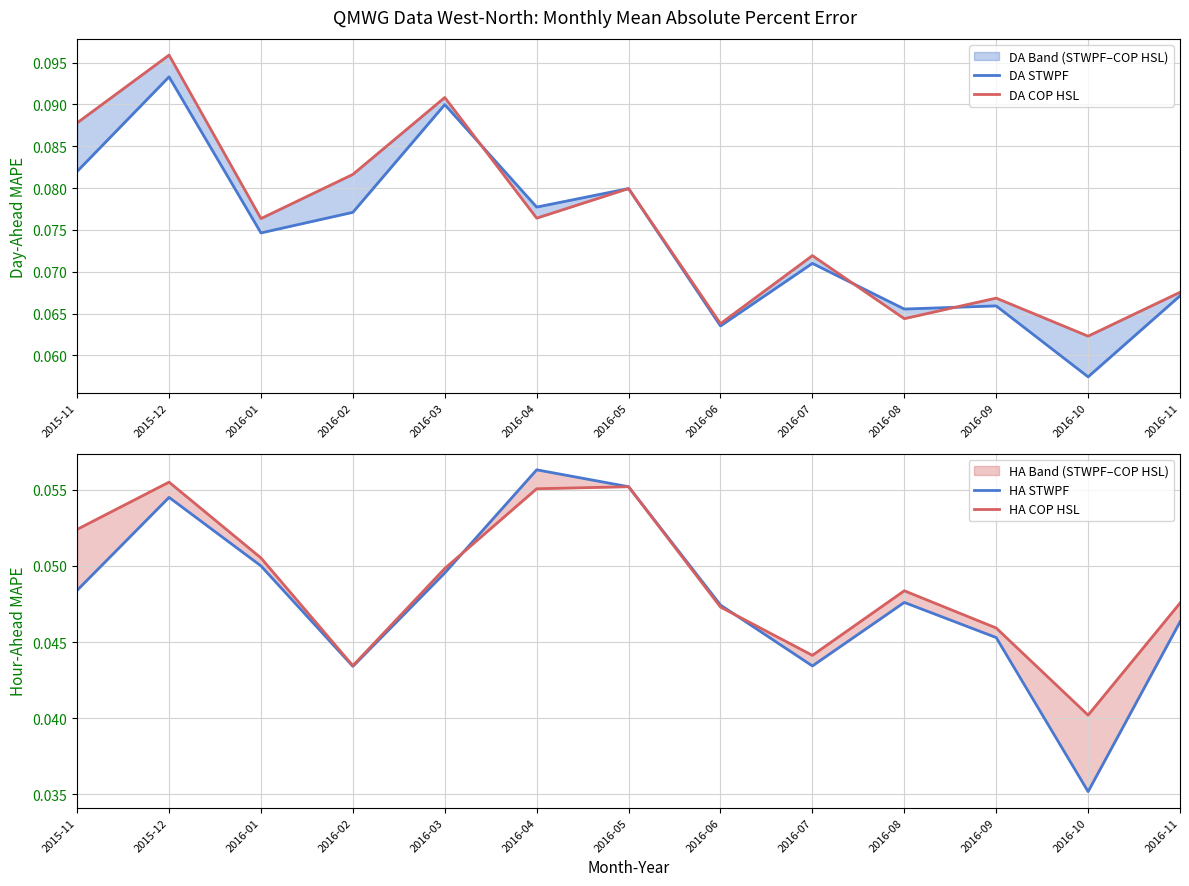

What is the sum of all DA COP HSL values?

1.0